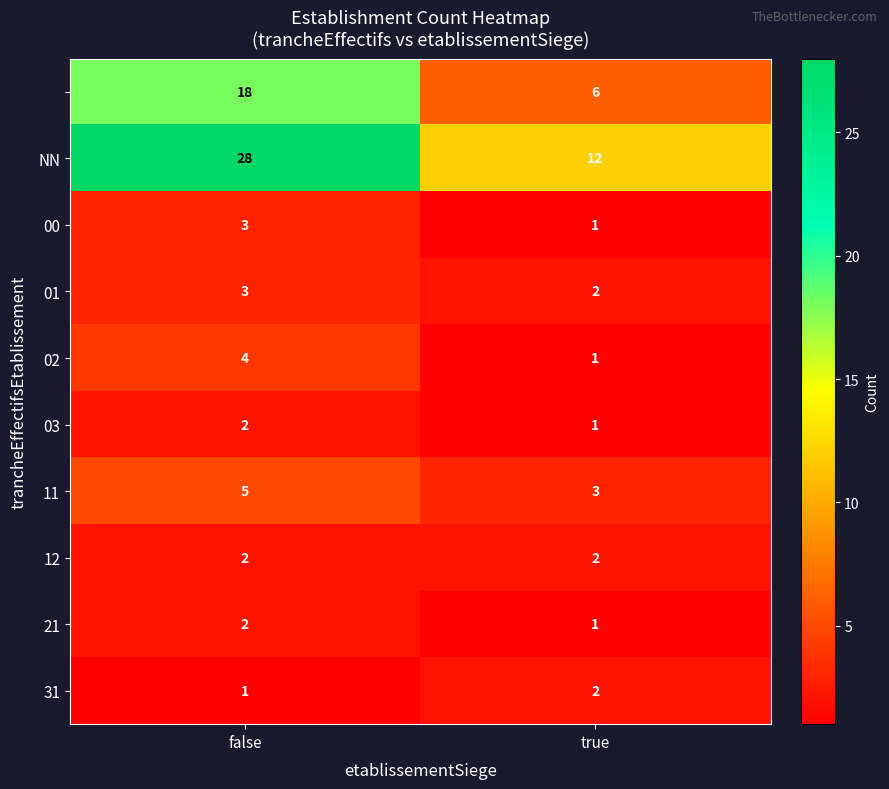

What is the total value across all series at false?

68